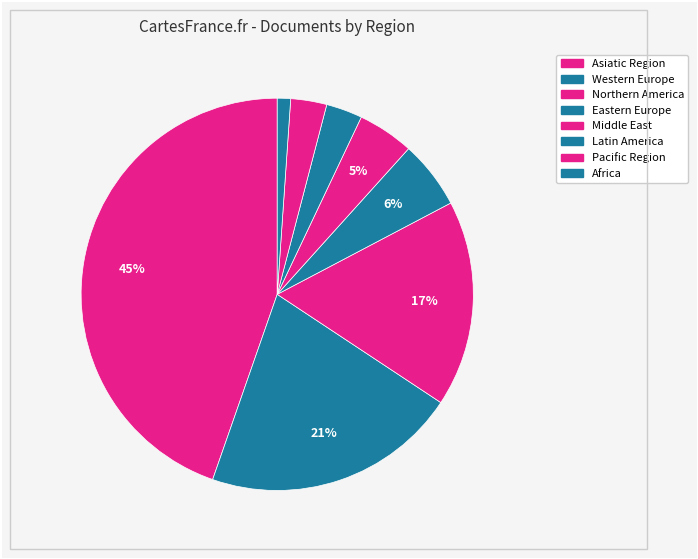

Count the number of slices in the pie.

8